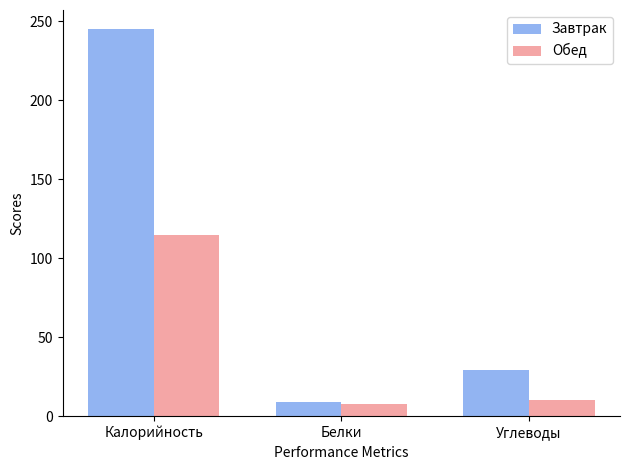

What are all the series names shown in the legend?

Завтрак, Обед